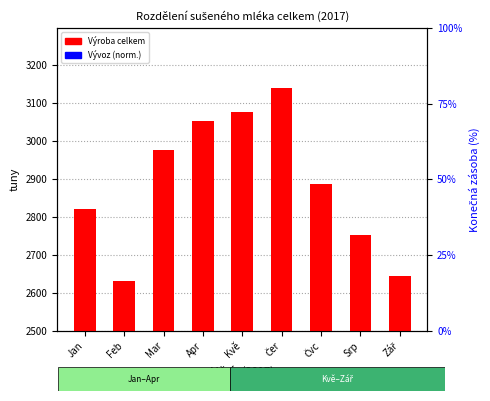

At how many categories does at least one series exceed 930?

9